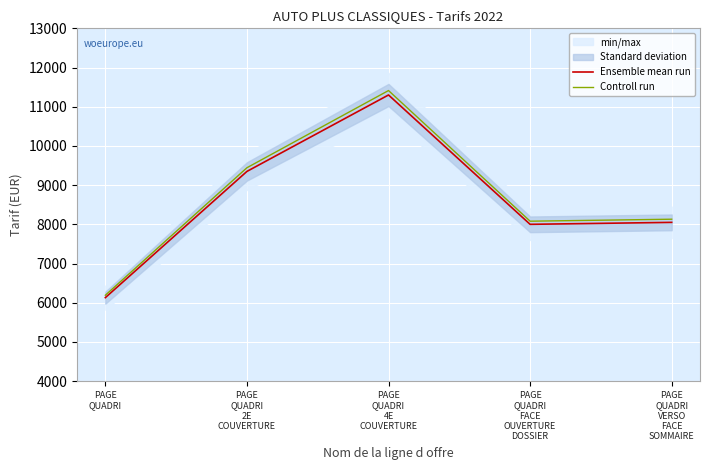

Which series has the largest range (max minus min)?

Controll run